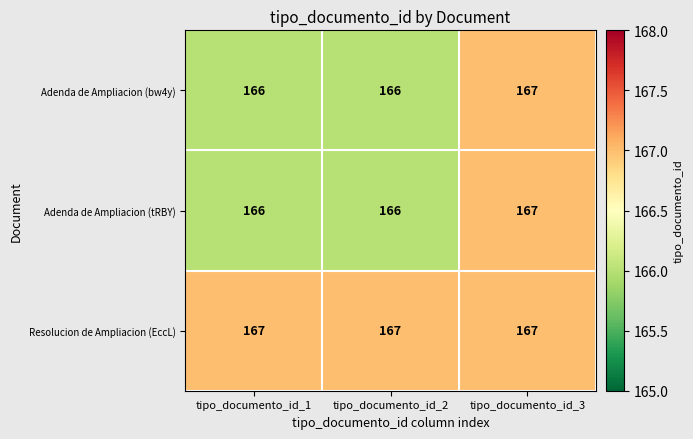

The Adenda de Ampliacion (tRBY) series shows 166 at tipo_documento_id_2. True or false?

True